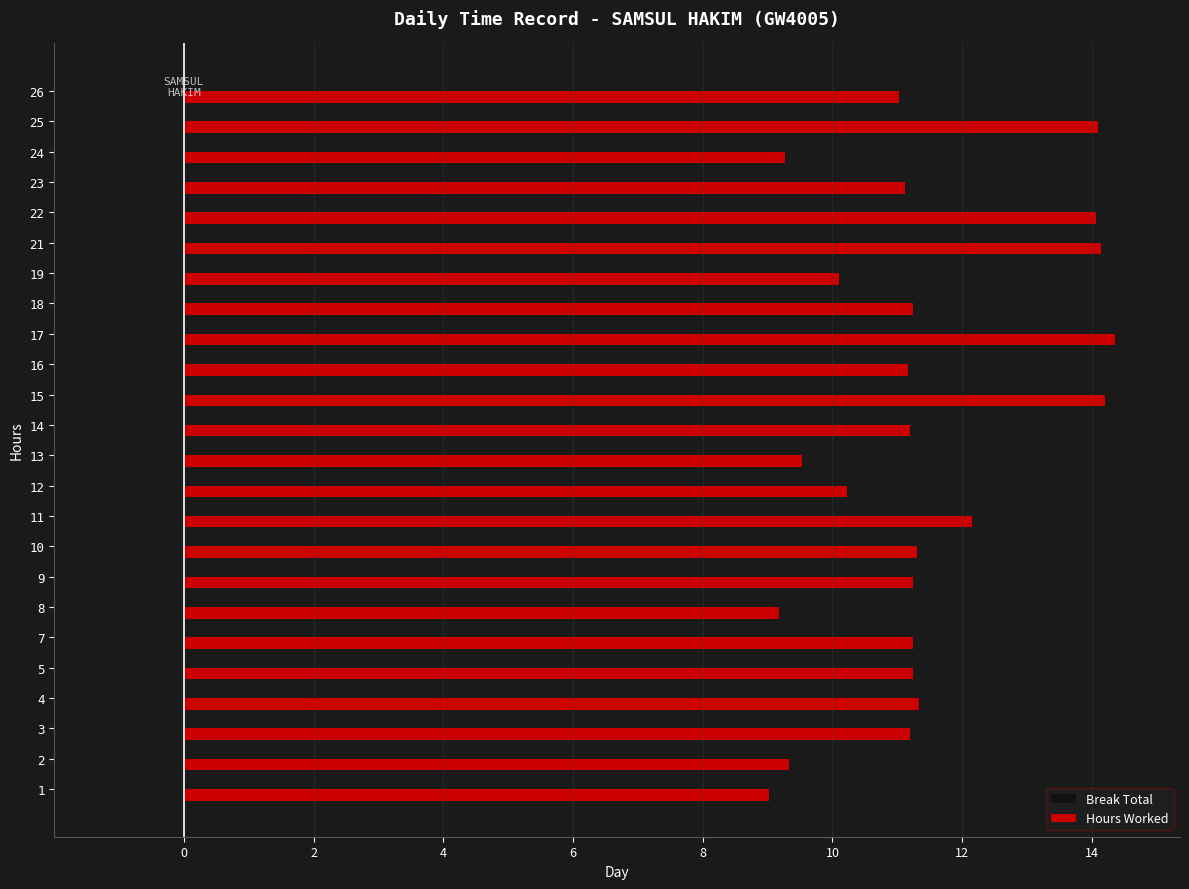

What is the ratio of the value at 5 to the value at 10?

1.0